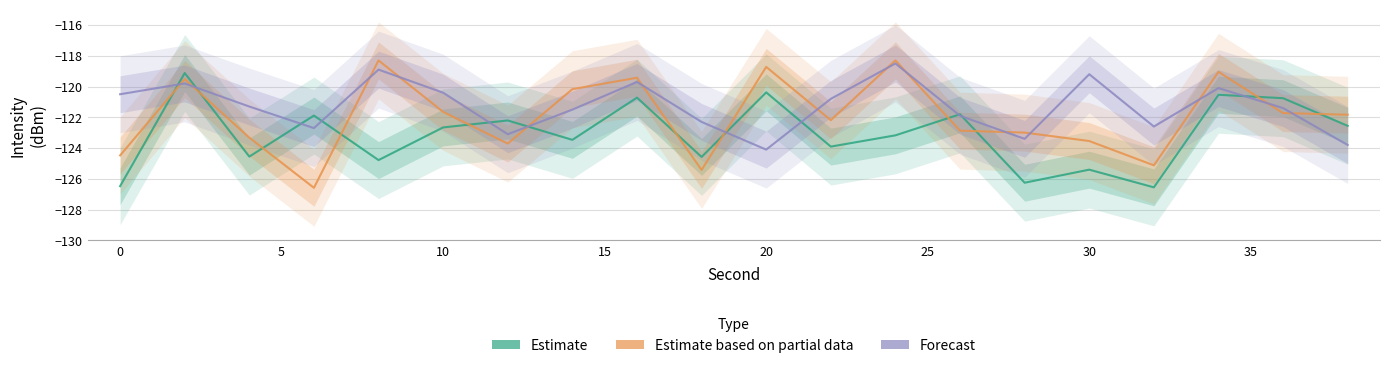

What is the value of the Estimate point at the 12th from the left?

-123.9